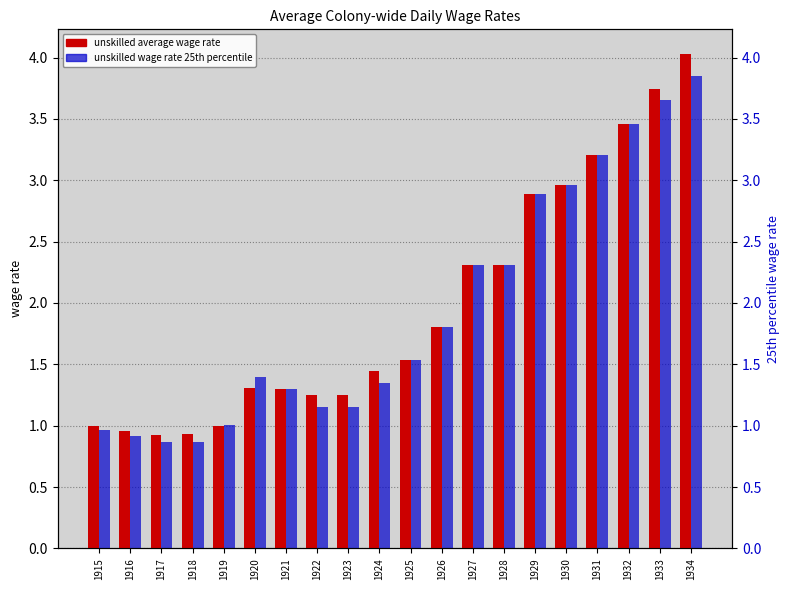

At which category does the chart reach its minimum across all series?

1918